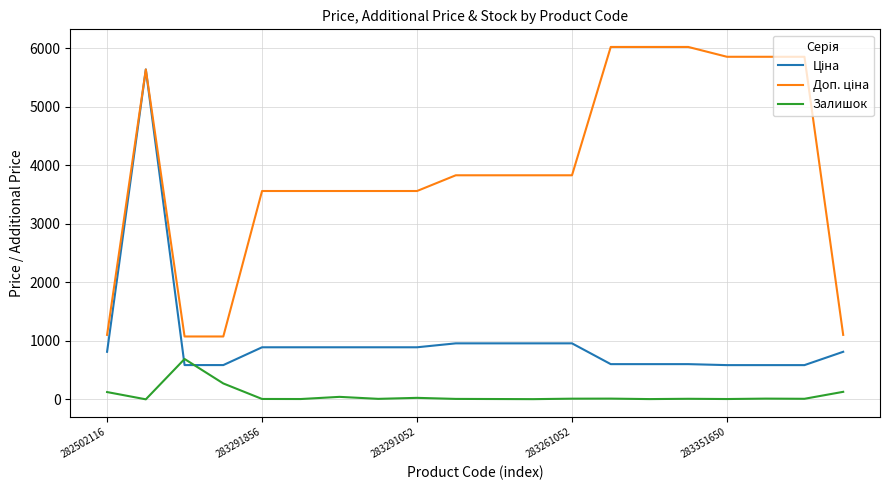

What is the sum of all Залишок values?

1395.0